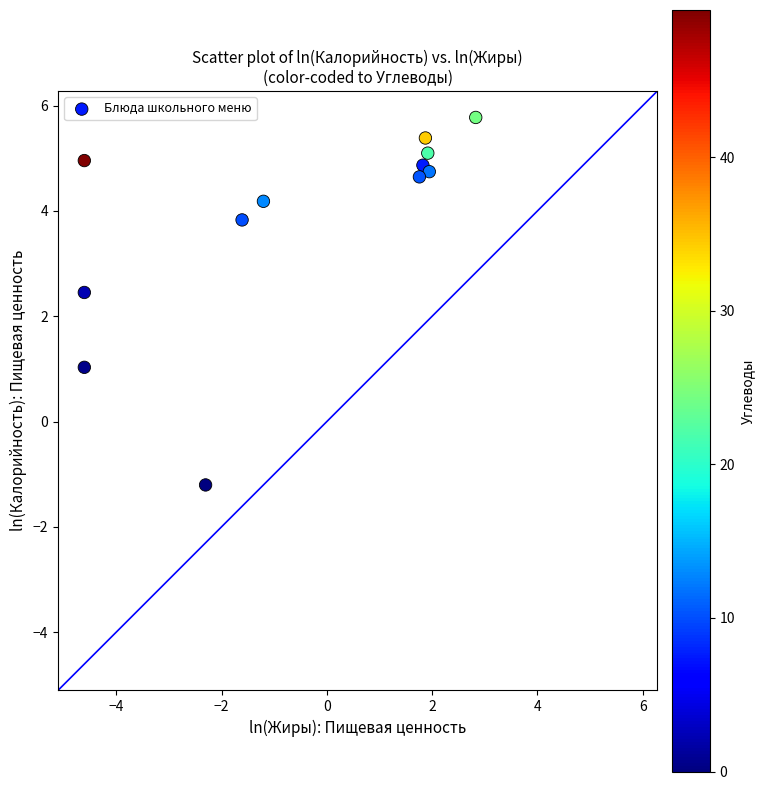

What Y value in the scatter plot is closest to 2?

2.5